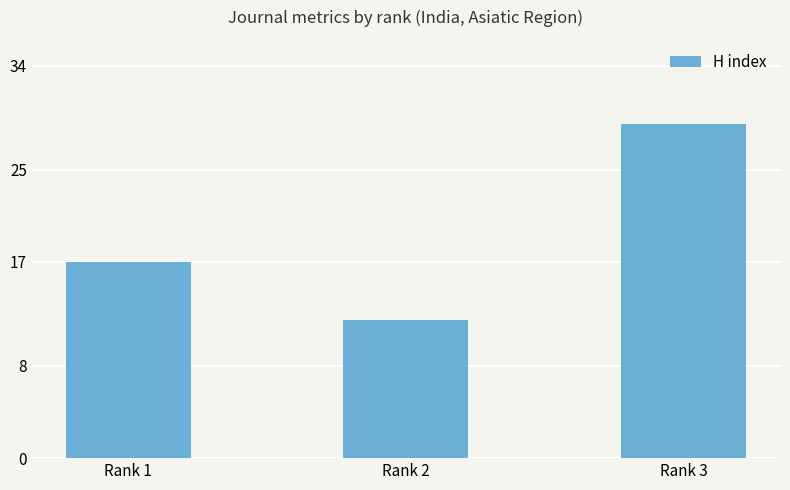

How many values are between 12 and 29?

3